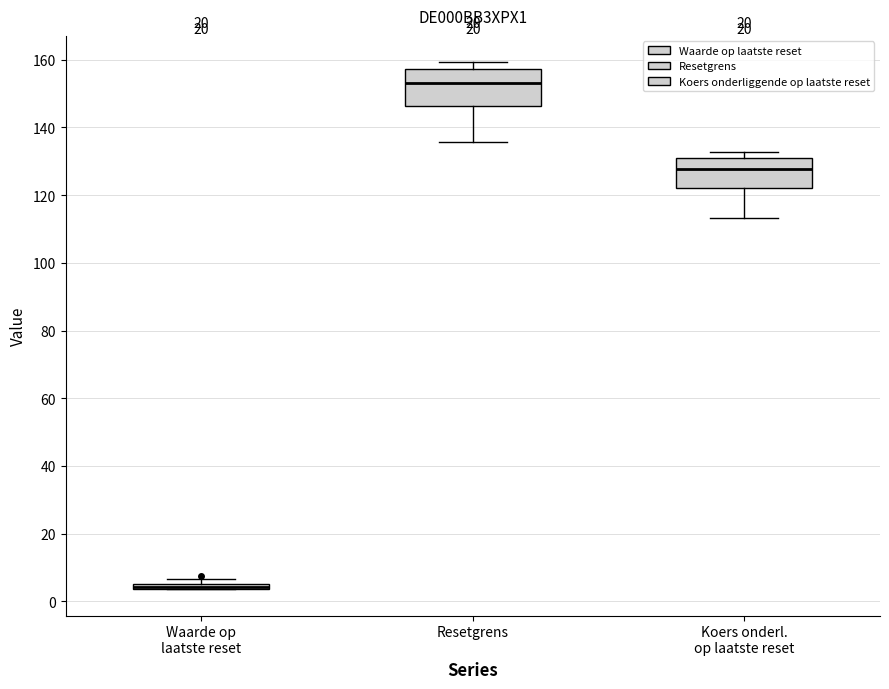

Where does the upper whisker of the box for Resetgrens end on the y-axis? The values are not printed on the chart, so give them approximately, as read against the axis.

160